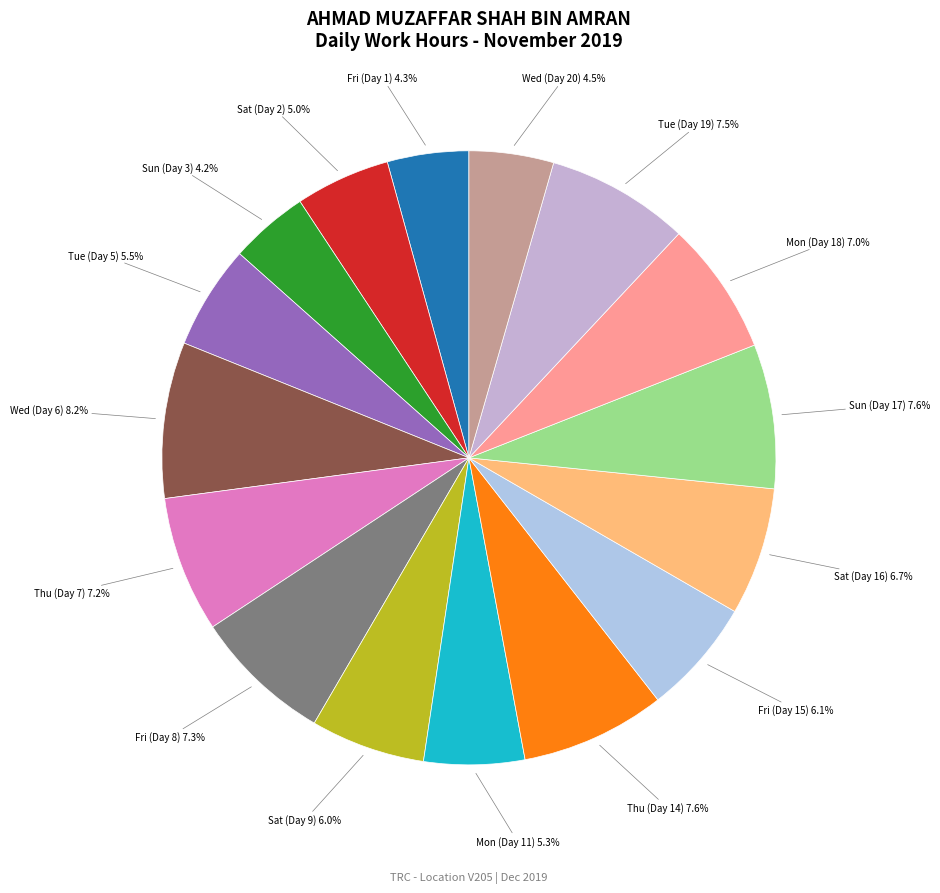

To the nearest percent, what percentage of the pie is Sat (Day 16)?

7%